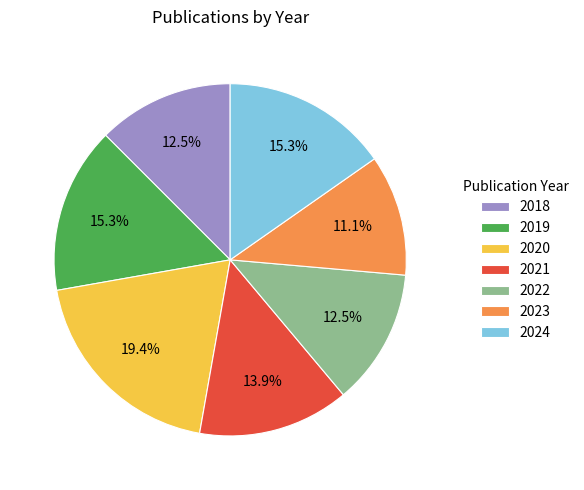

Combined, do 2018 and 2021 account for over 50%?

No